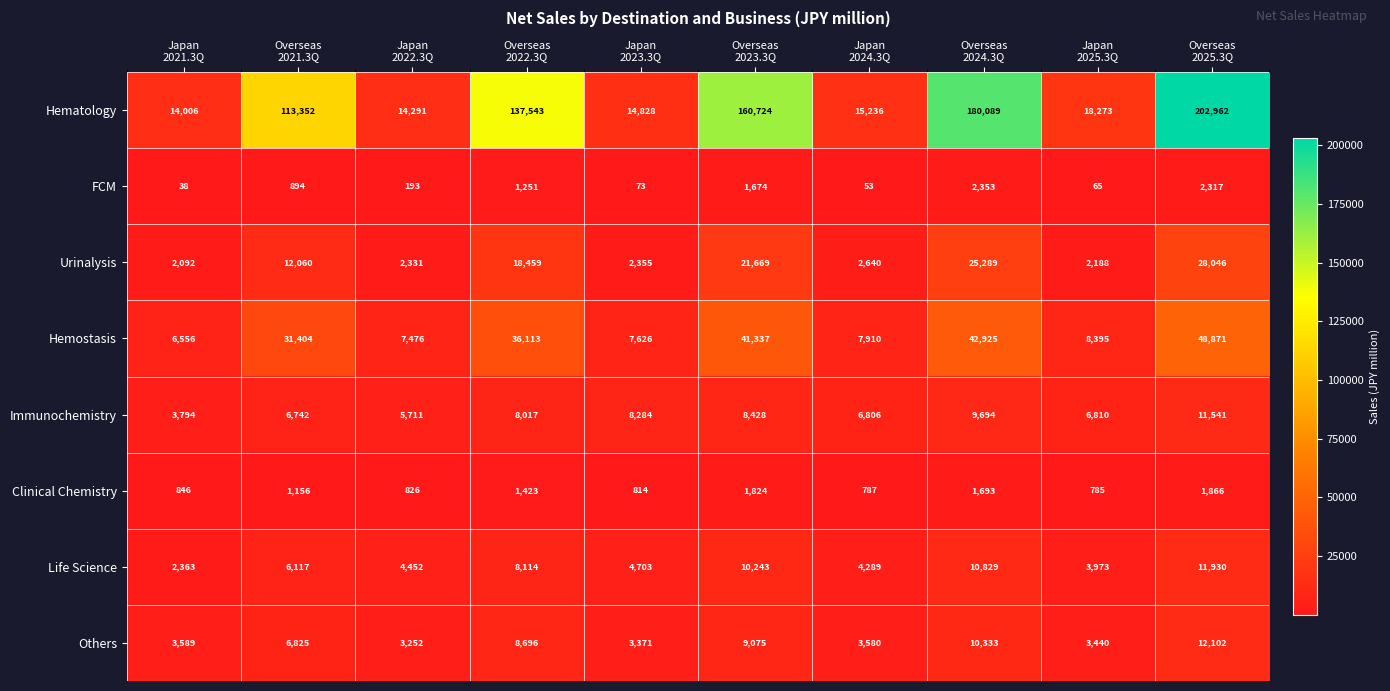

What is the difference between the second highest and minimum values in the Others series?

7081